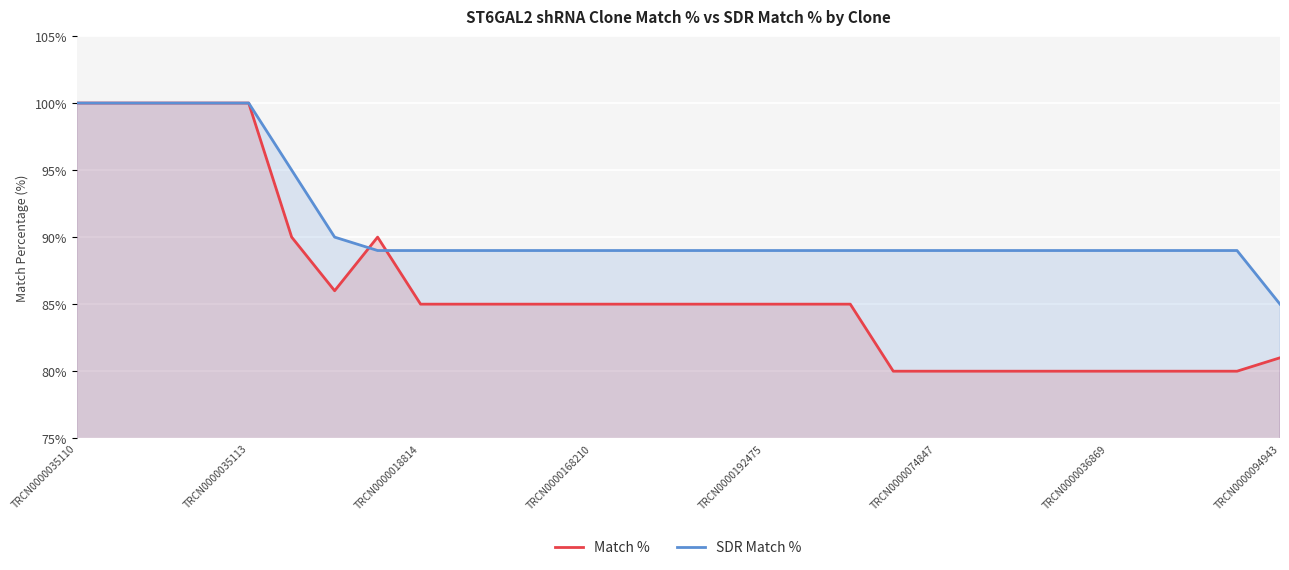

At how many categories does at least one series exceed 84?

29